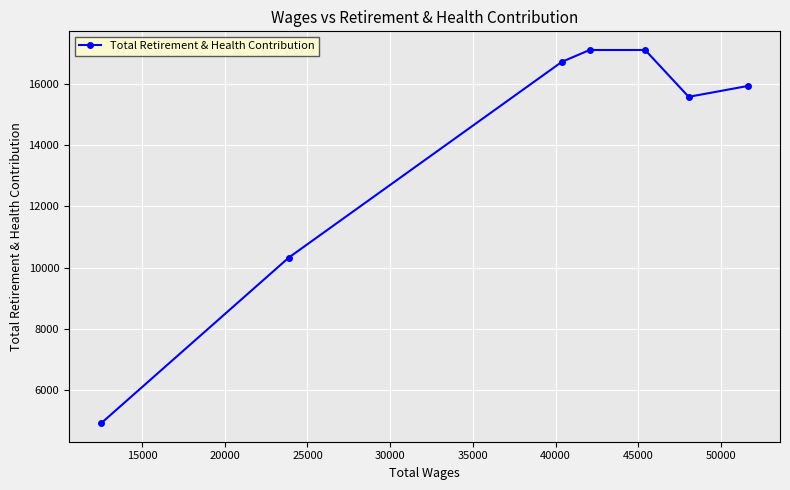

True or false: there are more than 2 points higher than both neighbors.

False